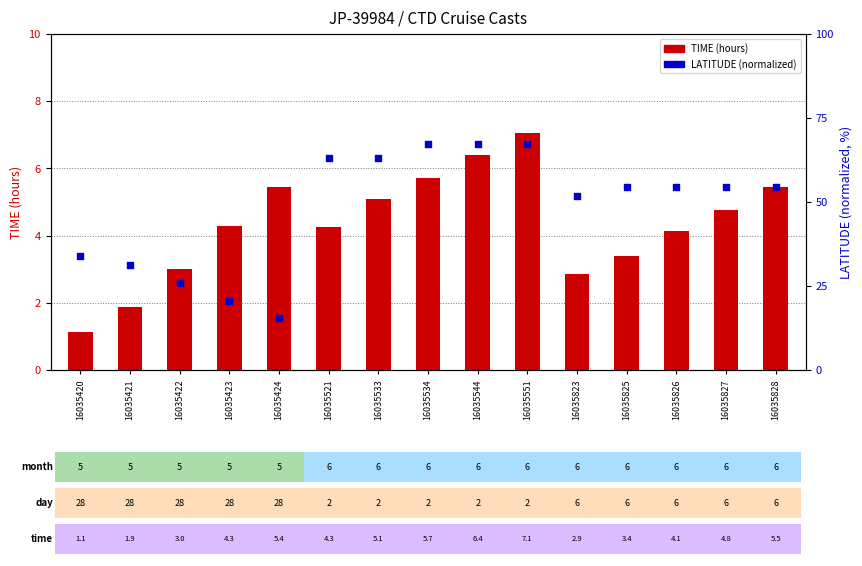

What is the total value across all series at 16035521?

67.4